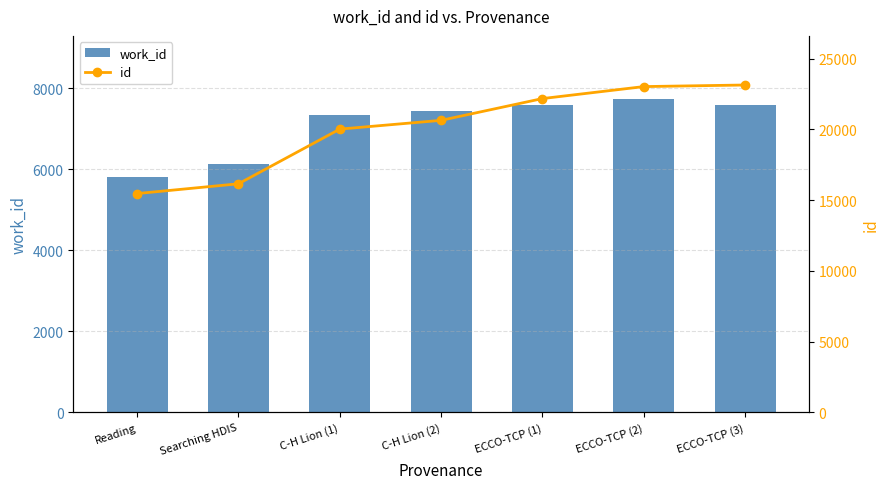

What is the difference between the highest and lowest values at C-H Lion (1)?

12691